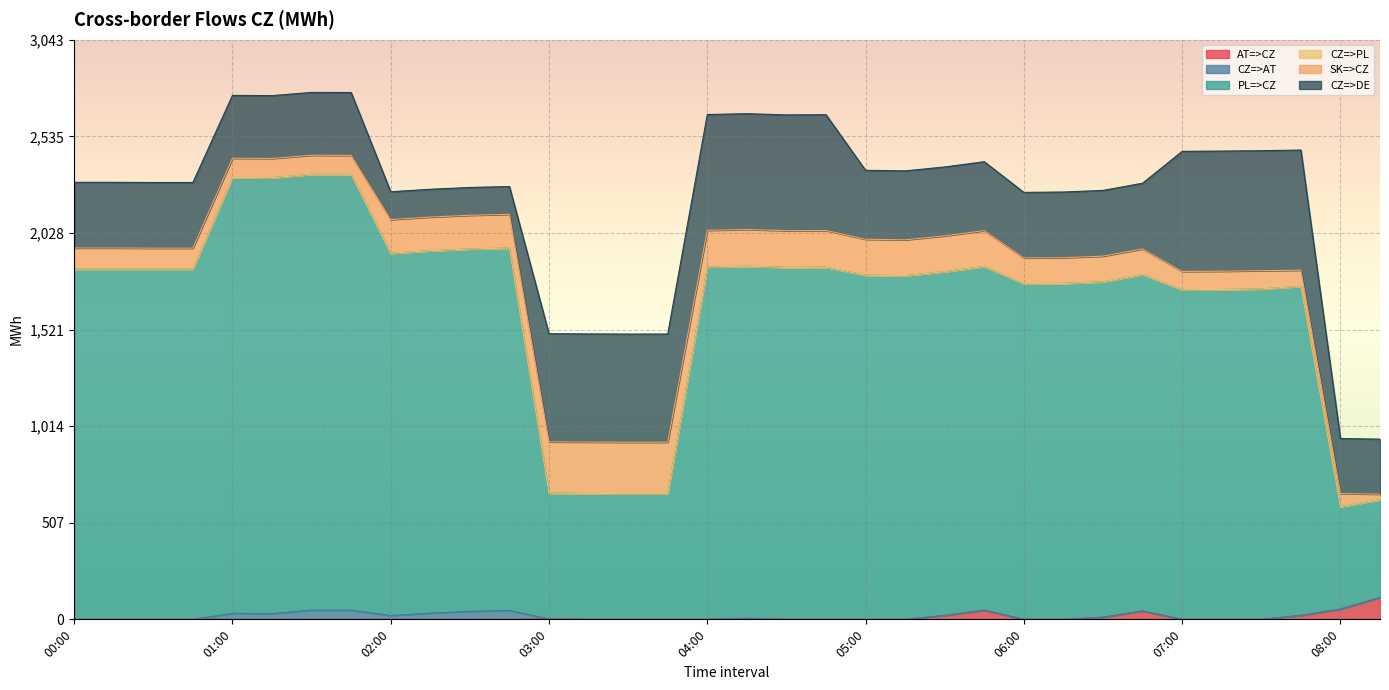

At which label does AT=>CZ reach its minimum?

00:00